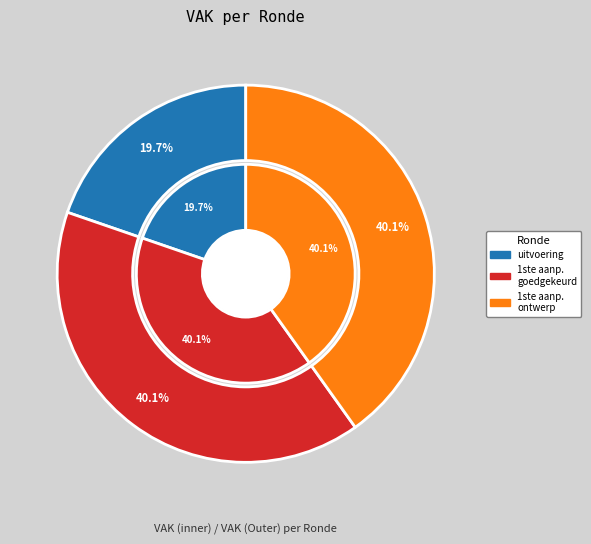

Count the number of slices in the pie.

3